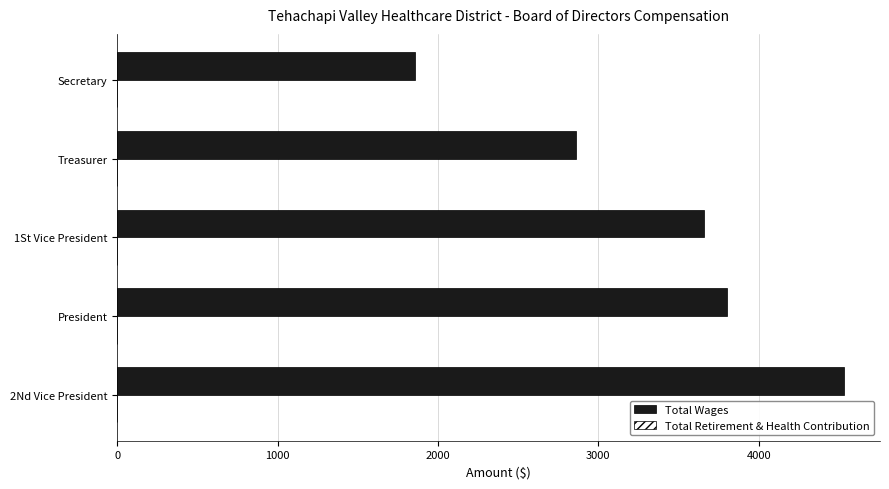

Rank the categories by value from lowest to highest.

Secretary, Treasurer, 1St Vice President, President, 2Nd Vice President